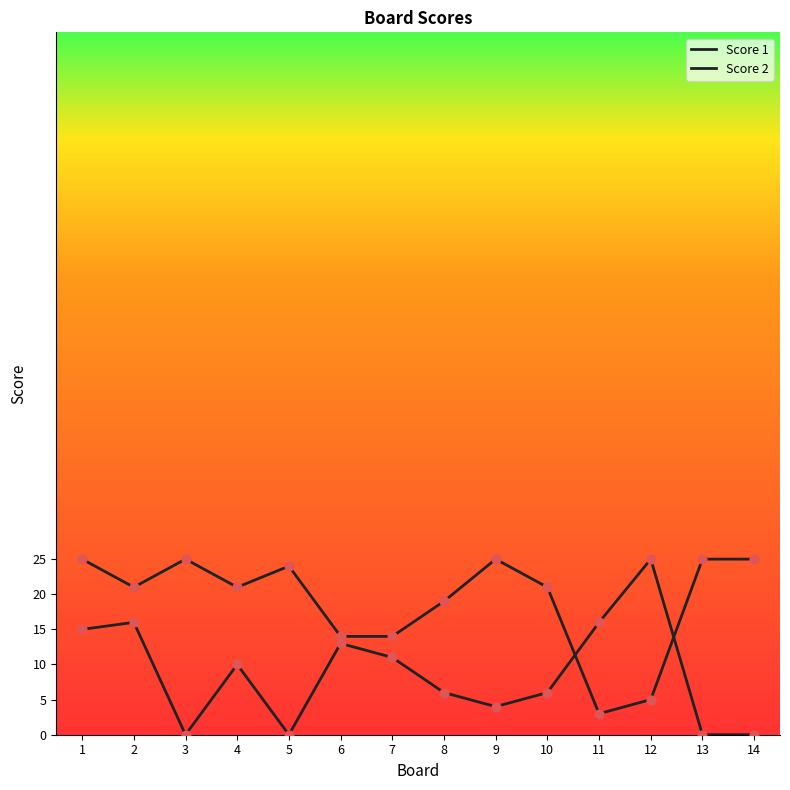

Is the value of Score 1 at 4 greater than the value of Score 2 at 3?

Yes